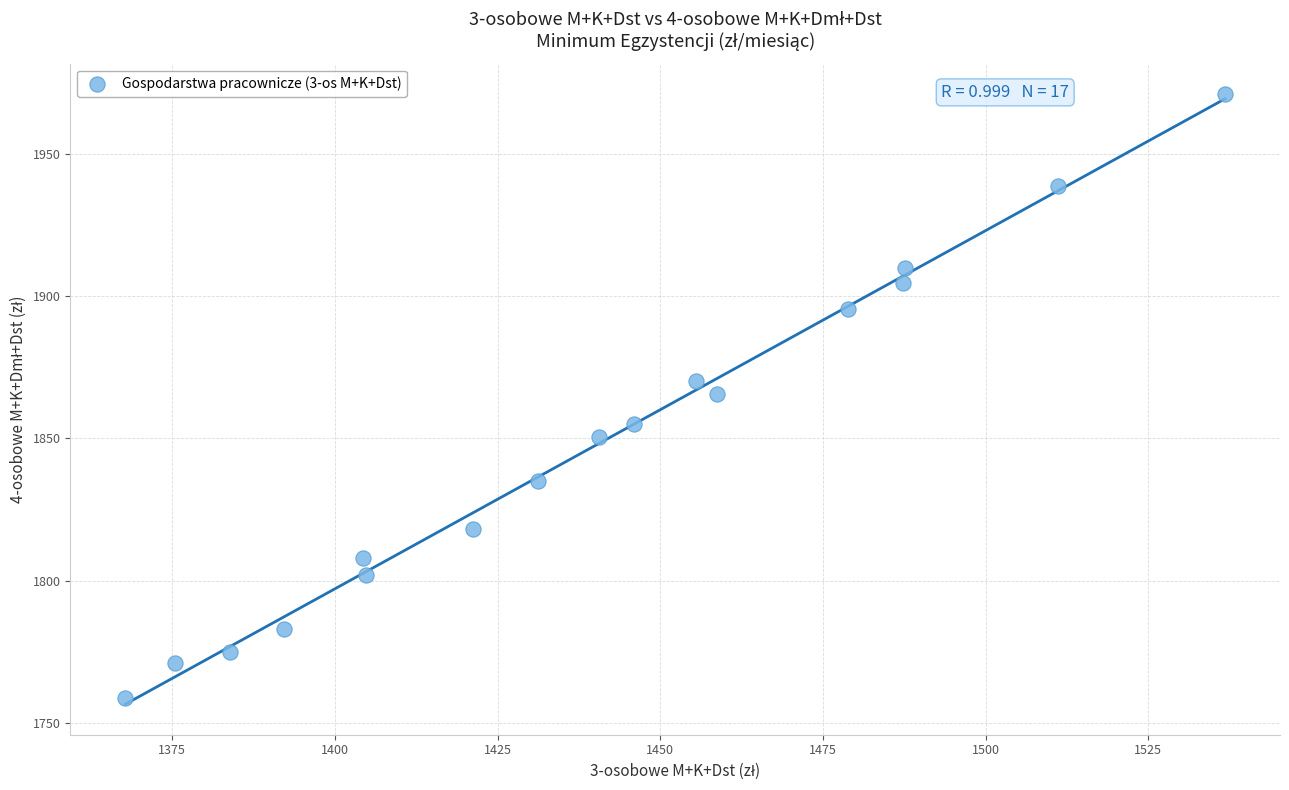

What is the range of X values (max minus min)?

169.0